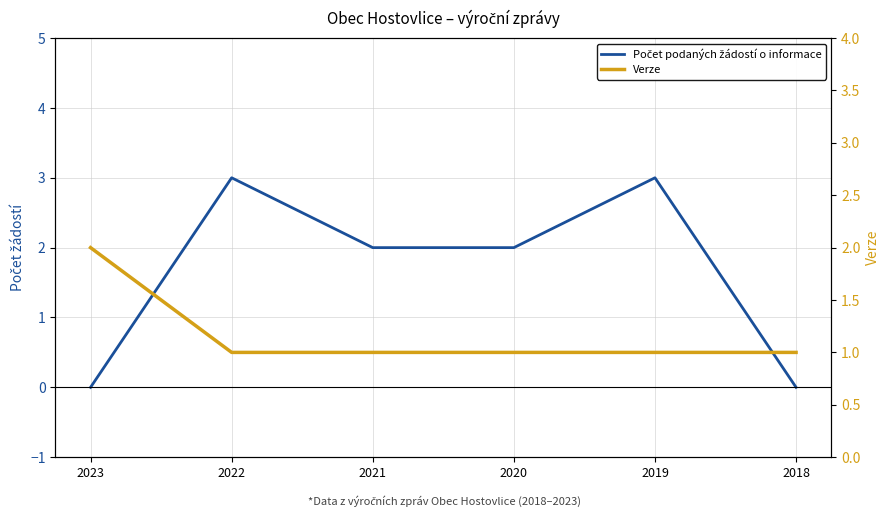

After their last crossing, which series has the higher values: Verze or Počet podaných žádostí o informace?

Verze